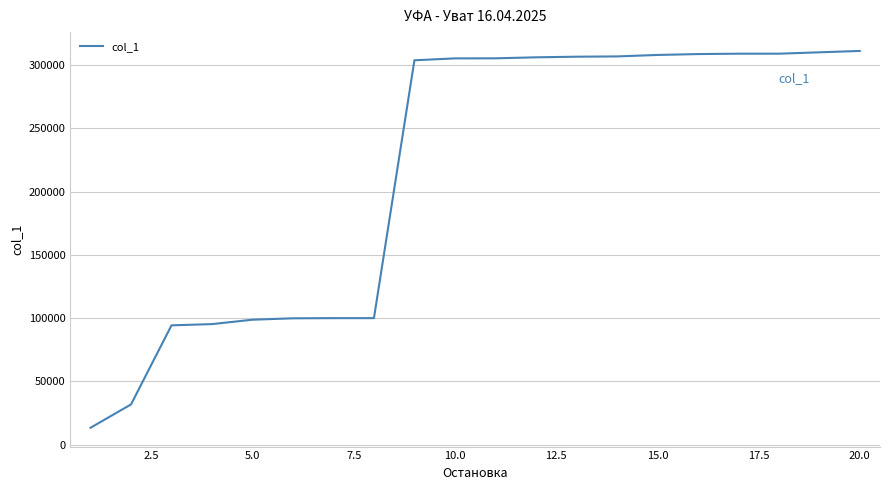

How many categories are shown in the chart?

20